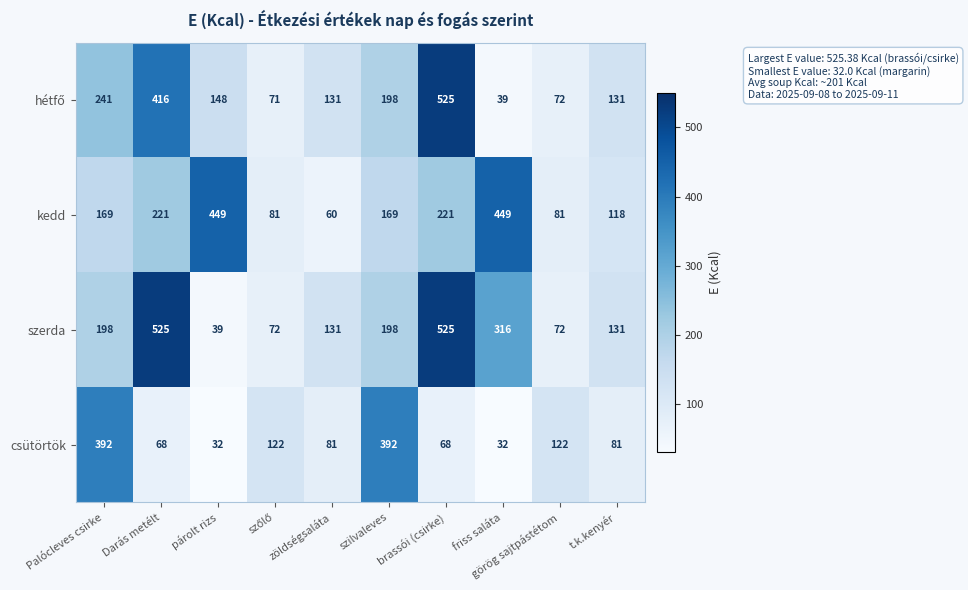

True or false: kedd has a value of 449 at friss saláta.

True